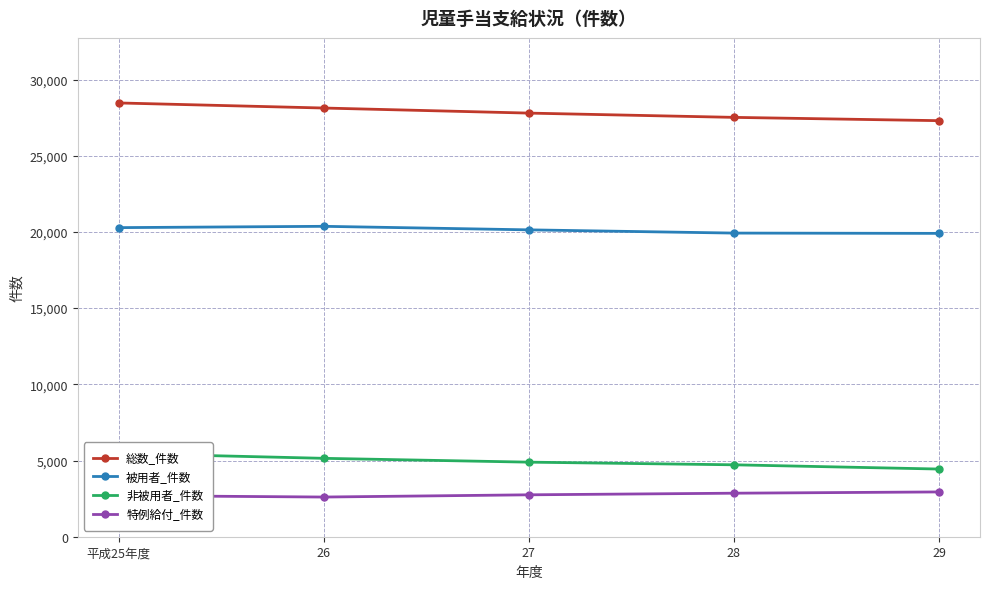

What is the smallest value displayed?

2604